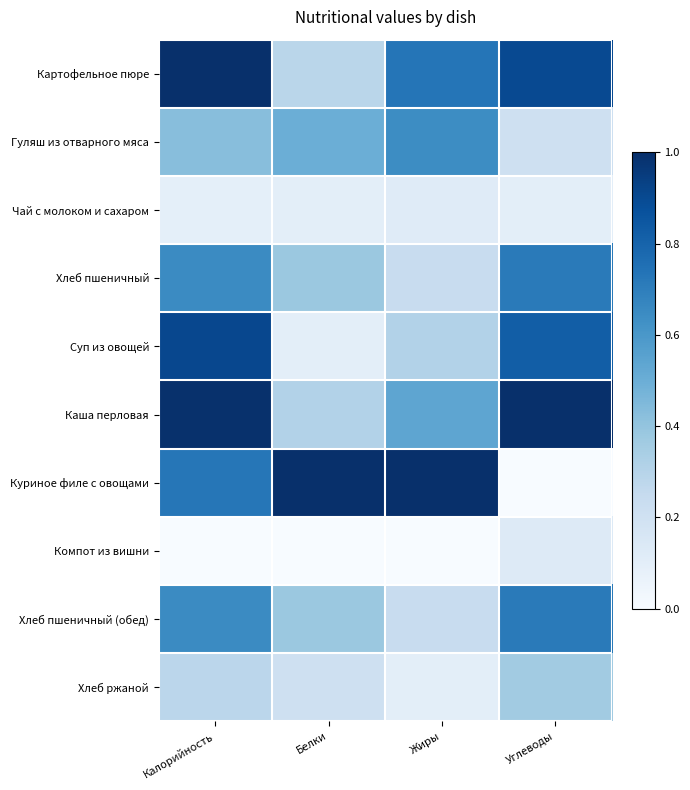

Reading left to right, what are all the values shown in this chart?

Картофельное пюре: Калорийность=1.0	Белки=0.3	Жиры=0.7	Углеводы=0.9
Гуляш из отварного мяса: Калорийность=0.4	Белки=0.5	Жиры=0.6	Углеводы=0.2
Чай с молоком и сахаром: Калорийность=0.1	Белки=0.1	Жиры=0.1	Углеводы=0.1
Хлеб пшеничный: Калорийность=0.7	Белки=0.4	Жиры=0.2	Углеводы=0.7
Суп из овощей: Калорийность=0.9	Белки=0.1	Жиры=0.3	Углеводы=0.8
Каша перловая: Калорийность=1.0	Белки=0.3	Жиры=0.5	Углеводы=1.0
Куриное филе с овощами: Калорийность=0.7	Белки=1.0	Жиры=1.0	Углеводы=0.0
Компот из вишни: Калорийность=0.0	Белки=0.0	Жиры=0.0	Углеводы=0.1
Хлеб пшеничный (обед): Калорийность=0.7	Белки=0.4	Жиры=0.2	Углеводы=0.7
Хлеб ржаной: Калорийность=0.3	Белки=0.2	Жиры=0.1	Углеводы=0.4